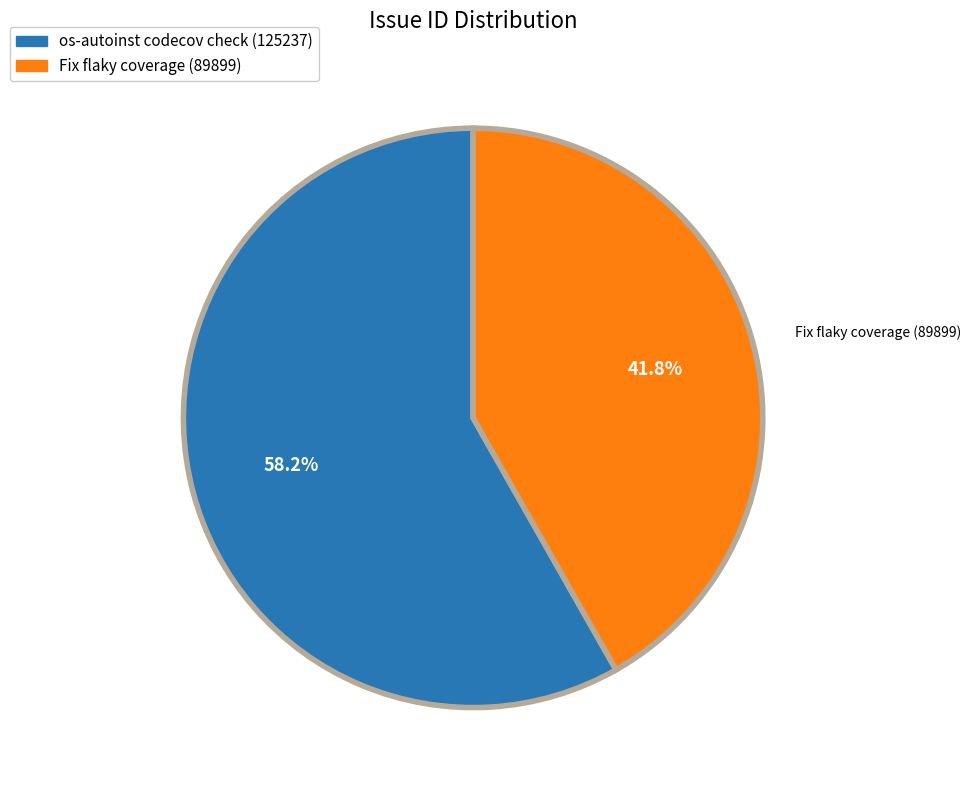

How many segments does this pie chart have?

2